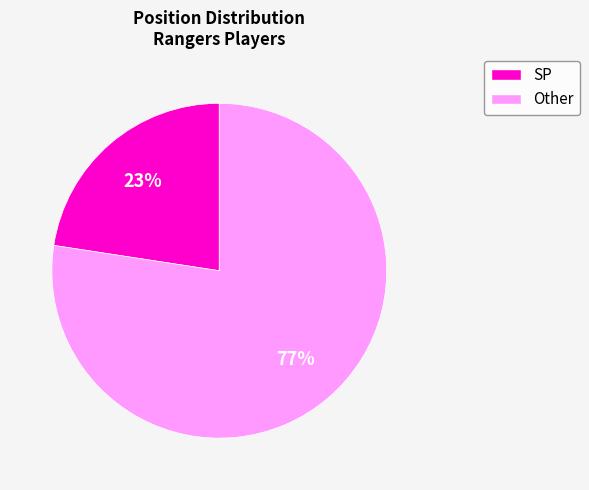

To the nearest percent, what is the average slice percentage?

50%